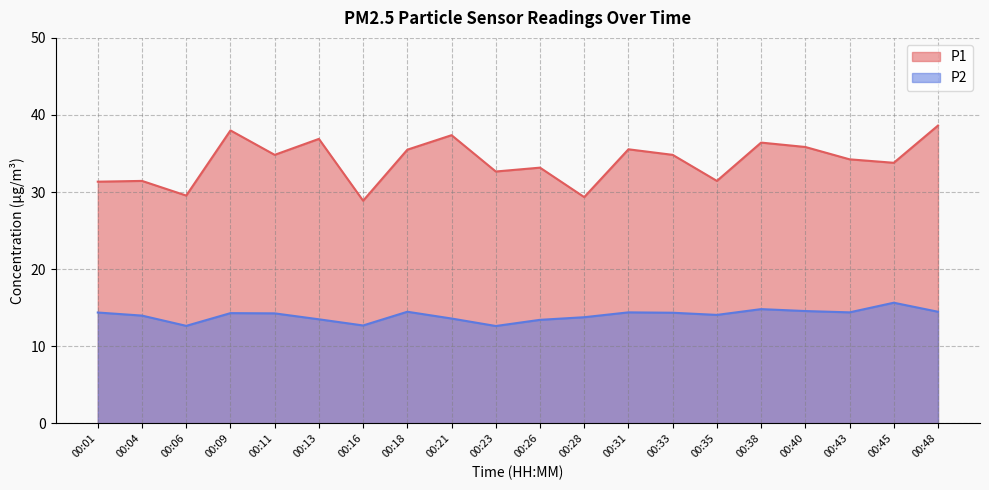

Which series has the widest spread of values?

P1